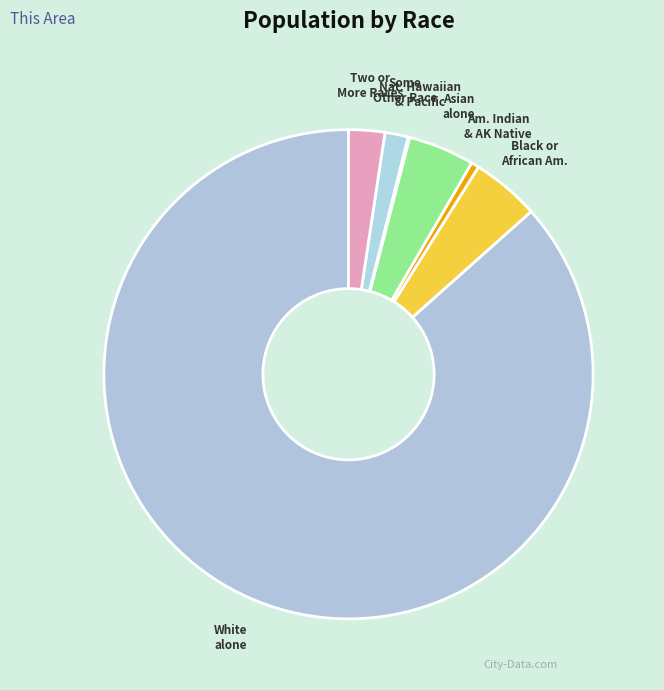

Rank the categories by value from lowest to highest.

Native Hawaiian and Other Pacific, American Indian and Alaska Native, Some Other Race alone, Two or More Races, Asian alone, Black or African American alone, White alone